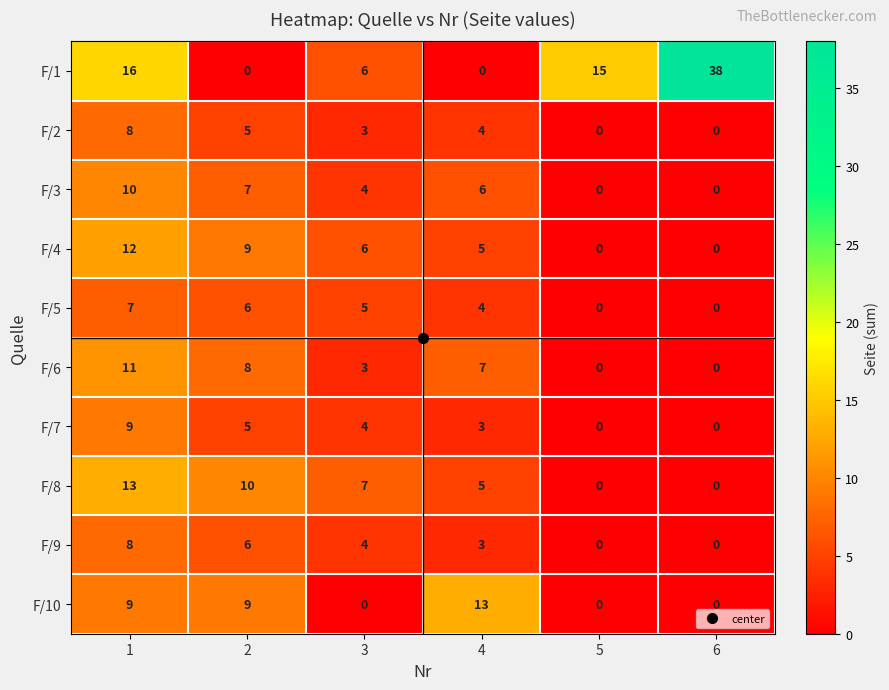

Read the F/5 value at 3.

5